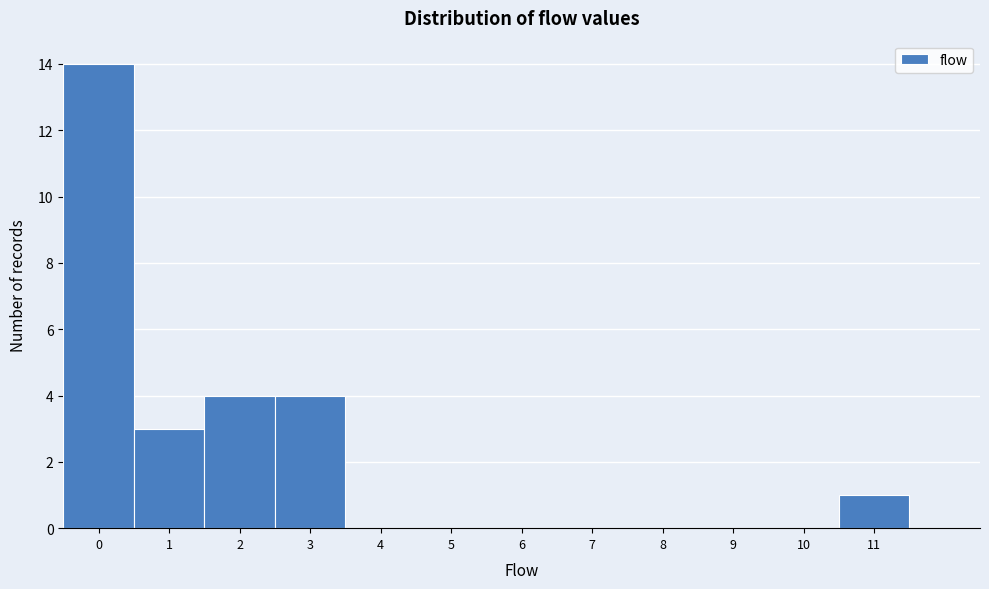

How tall is the bar that spans -0.5 to 0.5 on the x-axis? The values are not printed on the chart, so give them approximately, as read against the axis.

14